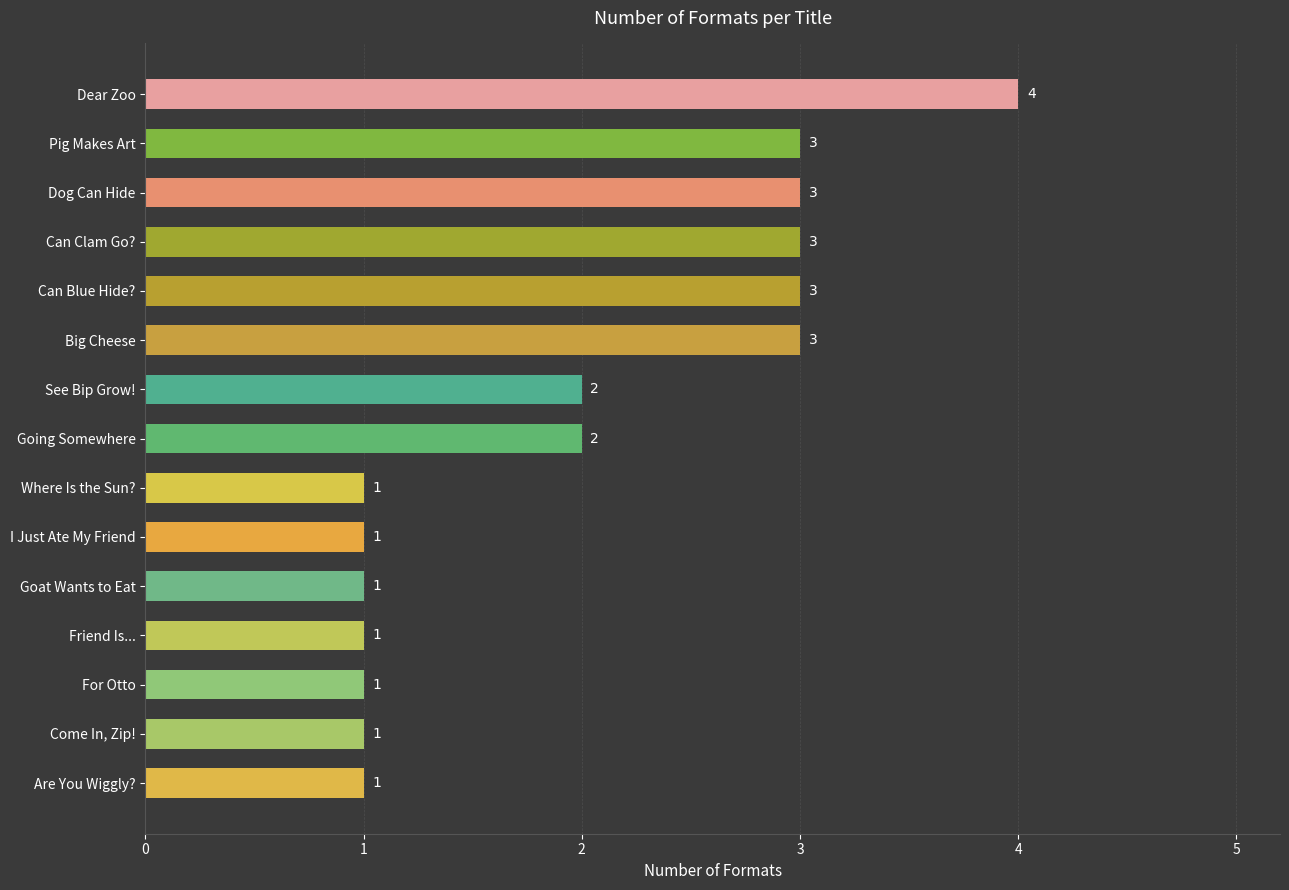

Are the bars horizontal?

Yes